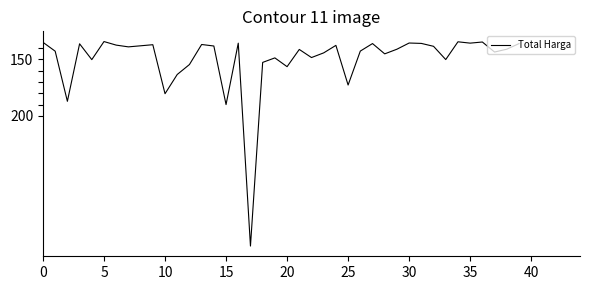

What is the maximum value shown in the chart?

315.2